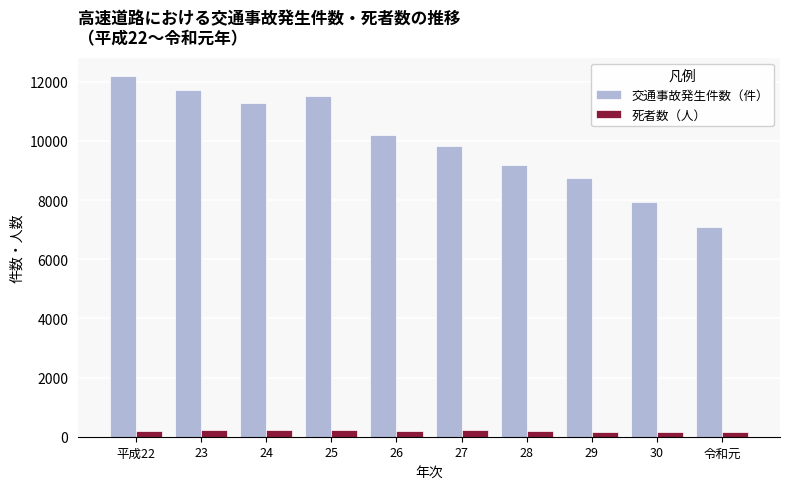

What value does the 死者数（人） series have at 27?

215